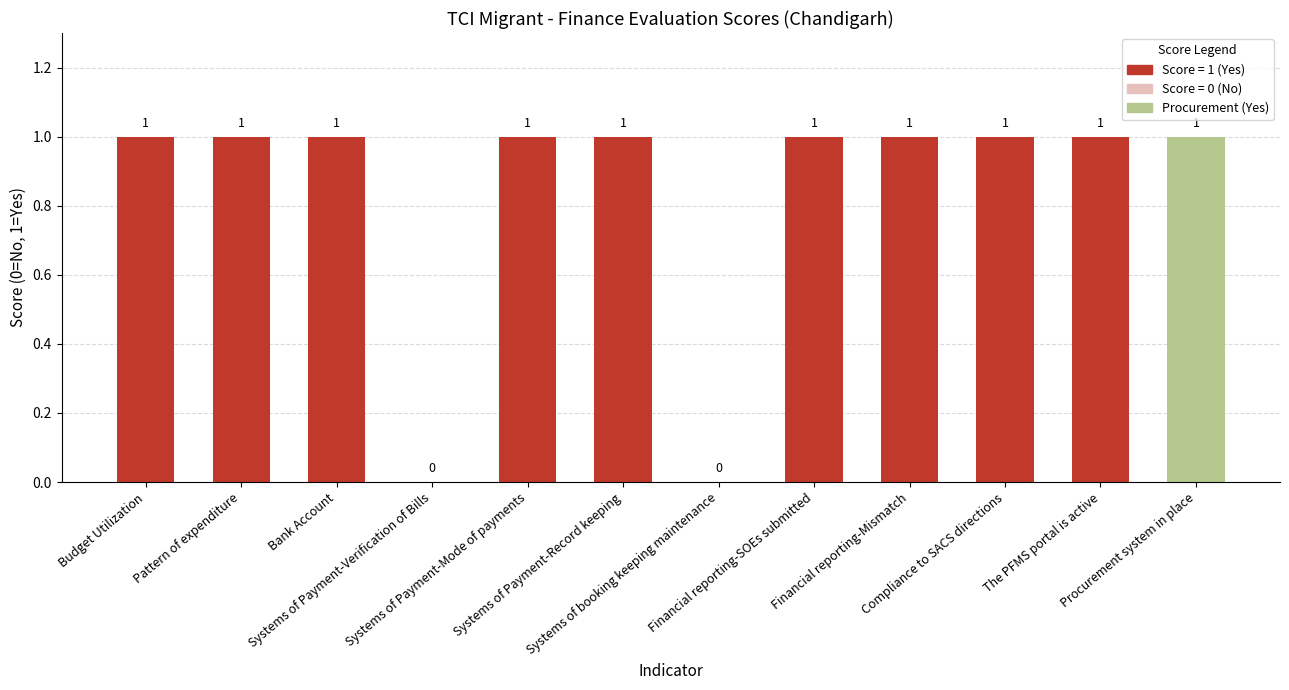

Reading right to left, transcribe all the data shown in this chart.

1	1	1	1	1	0	1	1	0	1	1	1